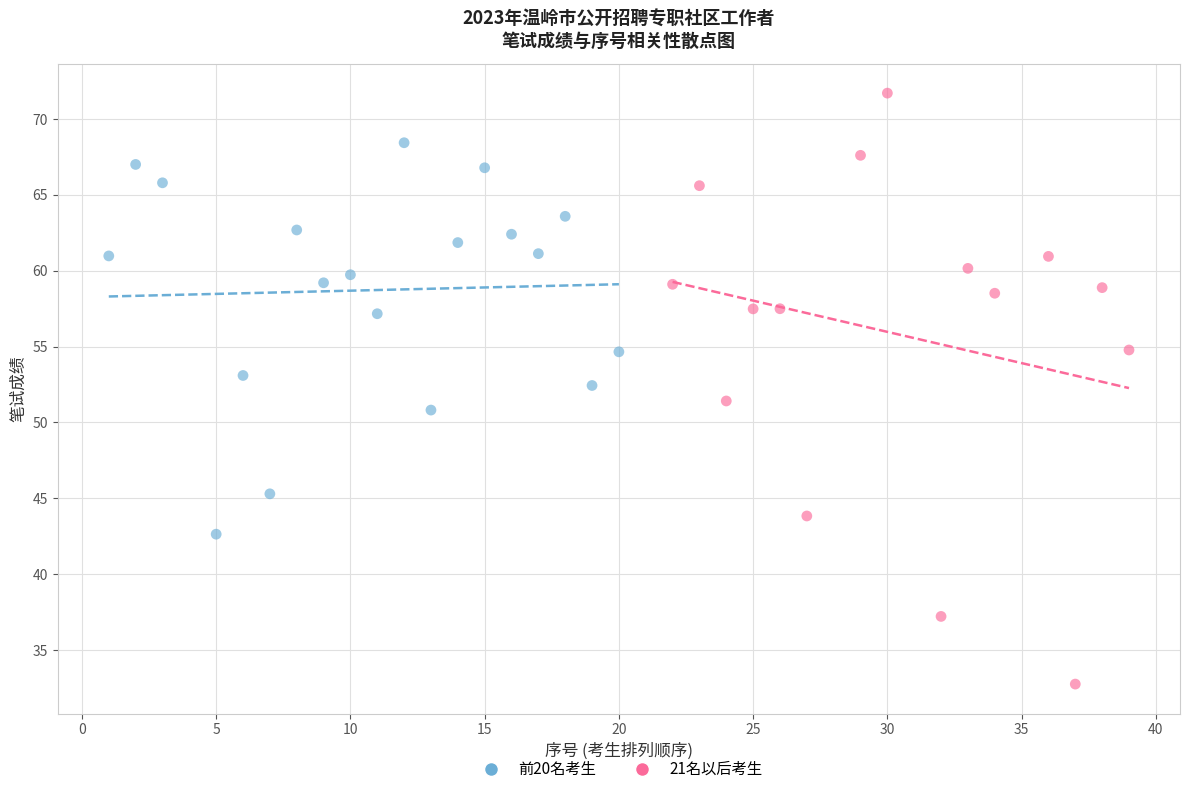

Which series contains the lowest Y value?

21名以后考生